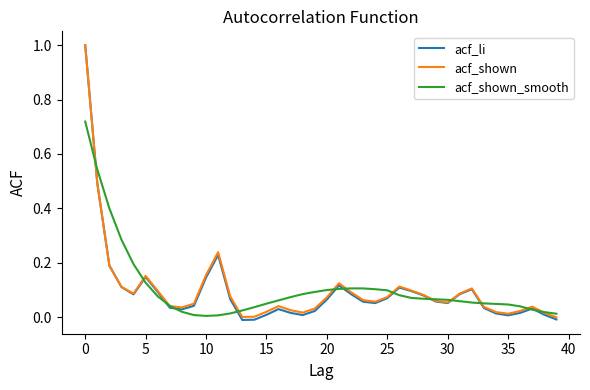

Which series has the largest range (max minus min)?

acf_li